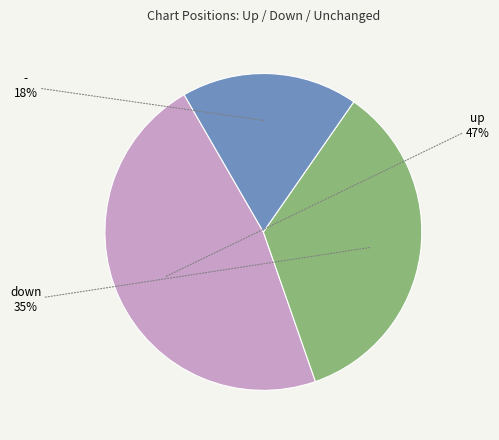

Rank the categories by value from lowest to highest.

-, down, up